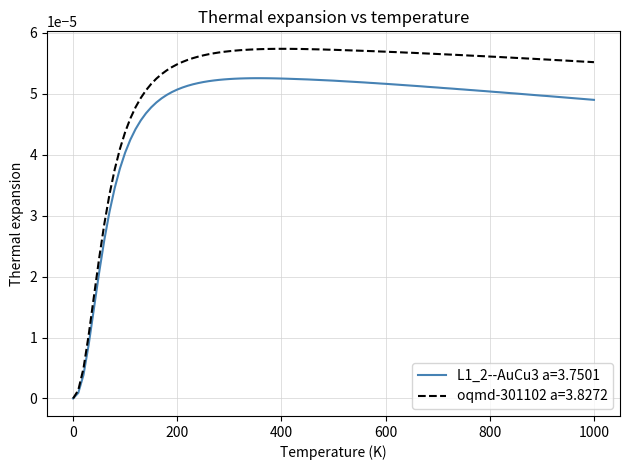

Which series has the widest spread of values?

oqmd-301102 a=3.8272